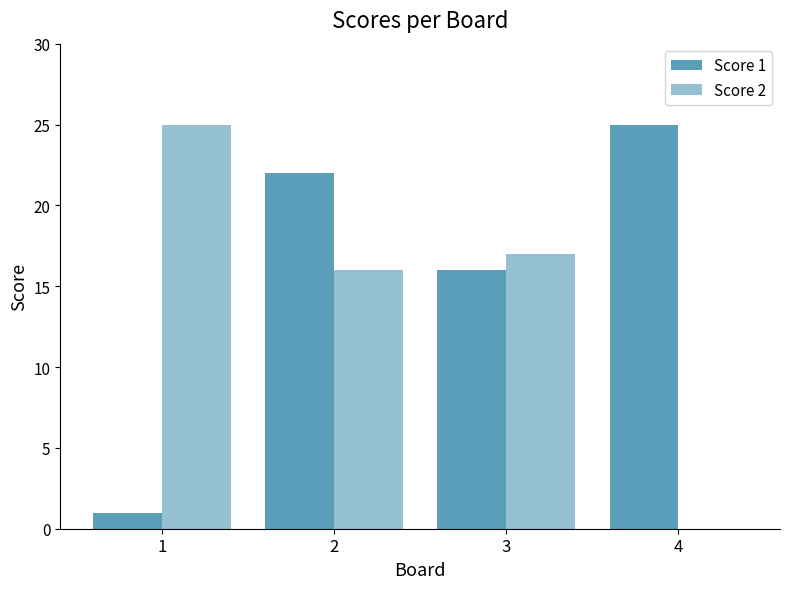

Reading right to left, list all the values displayed in this chart.

Score 1: 25	16	22	1
Score 2: 0	17	16	25